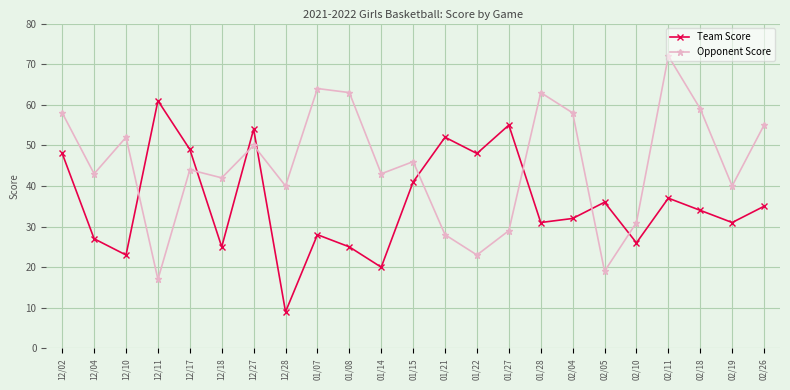

At which category does the chart reach its minimum across all series?

12/28